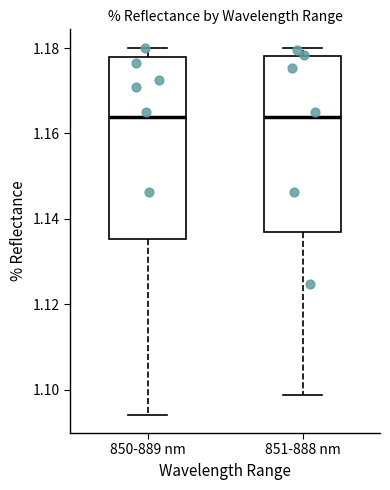

Reading left to right, read every box against the y-axis: the position of its median line, the range the box covers, and the ends of its whiskers. The values are not printed on the chart, so give them approximately, as read against the axis.

850-889 nm: median 1.164, box 1.136 to 1.178, whiskers 1.094 to 1.180
851-888 nm: median 1.164, box 1.136 to 1.178, whiskers 1.098 to 1.180